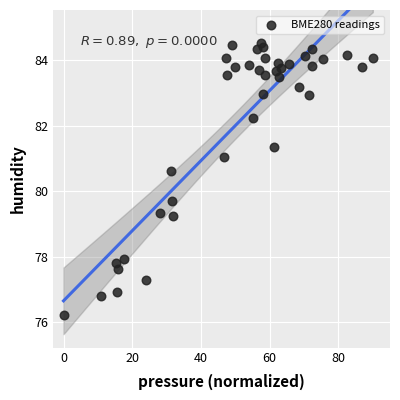

What is the range of Y values (max minus min)?

8.3